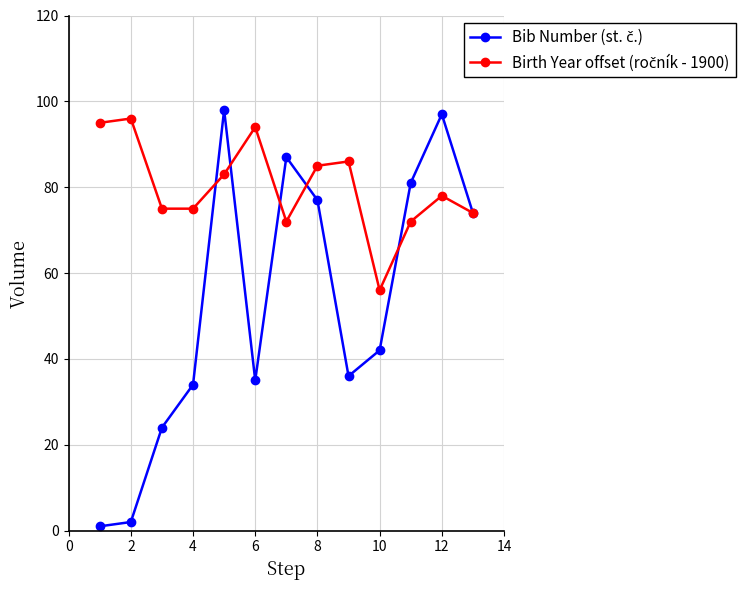

How many lines are shown in the chart?

2